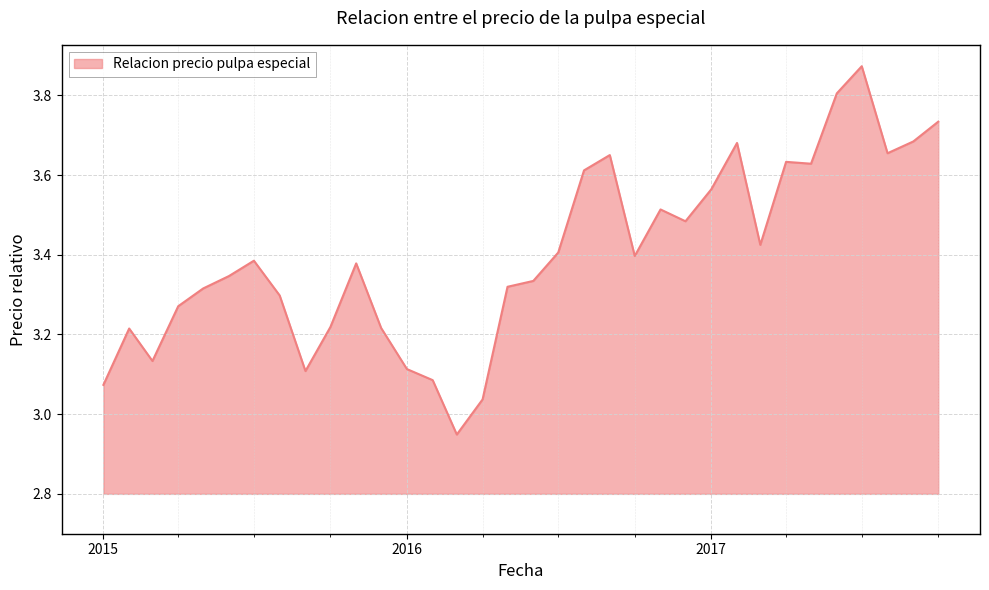

Does the chart have visible grid lines?

Yes